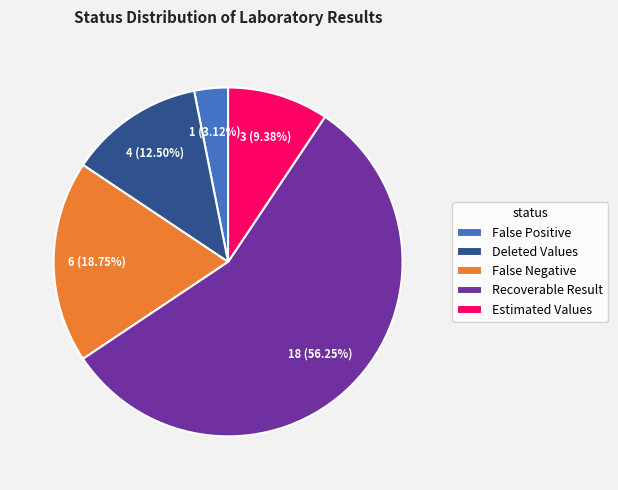

To the nearest percent, what is the average slice percentage?

20%